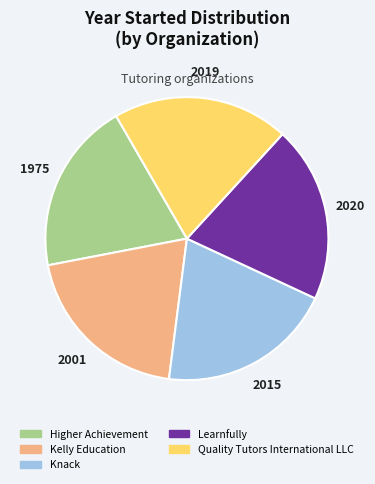

Is it true that Quality Tutors International LLC is 20% of the pie?

True